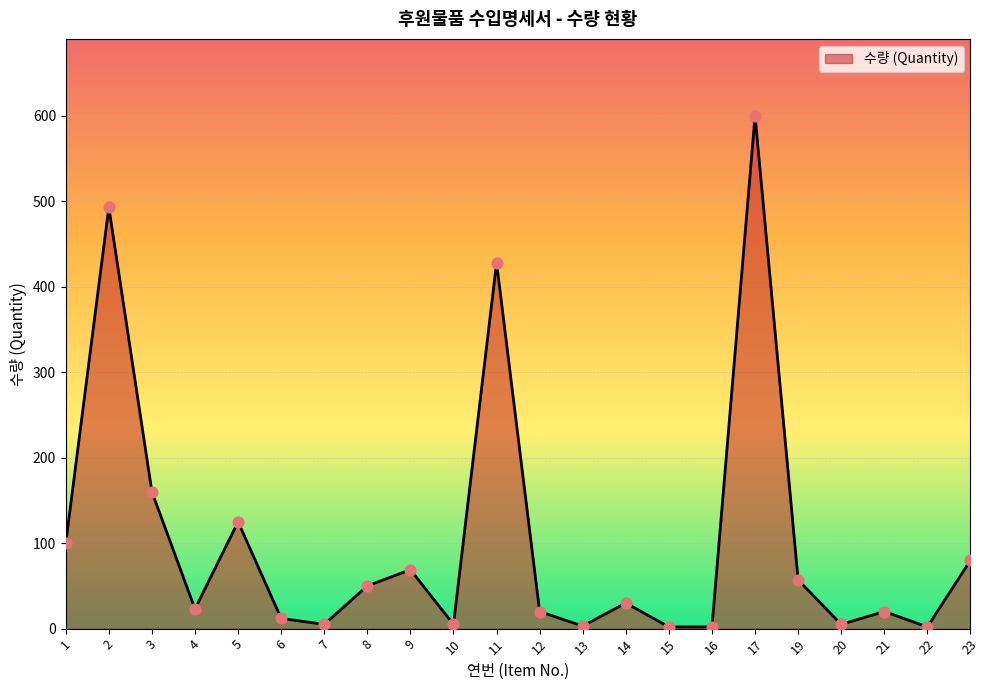

Approximately how many times larger is the value at 11 compared to 10?

85.6